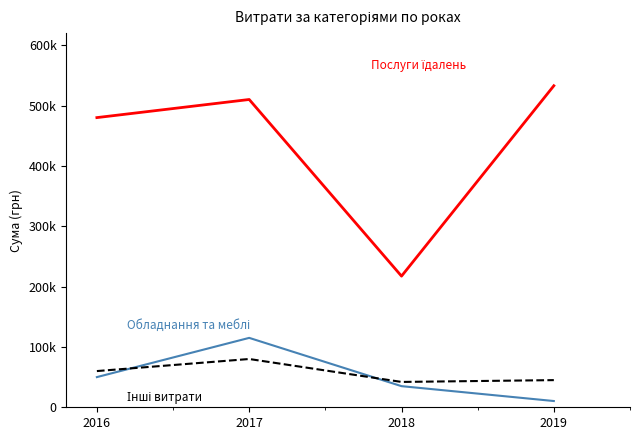

The Послуги їдалень series shows 86317.0 at 2018. True or false?

False